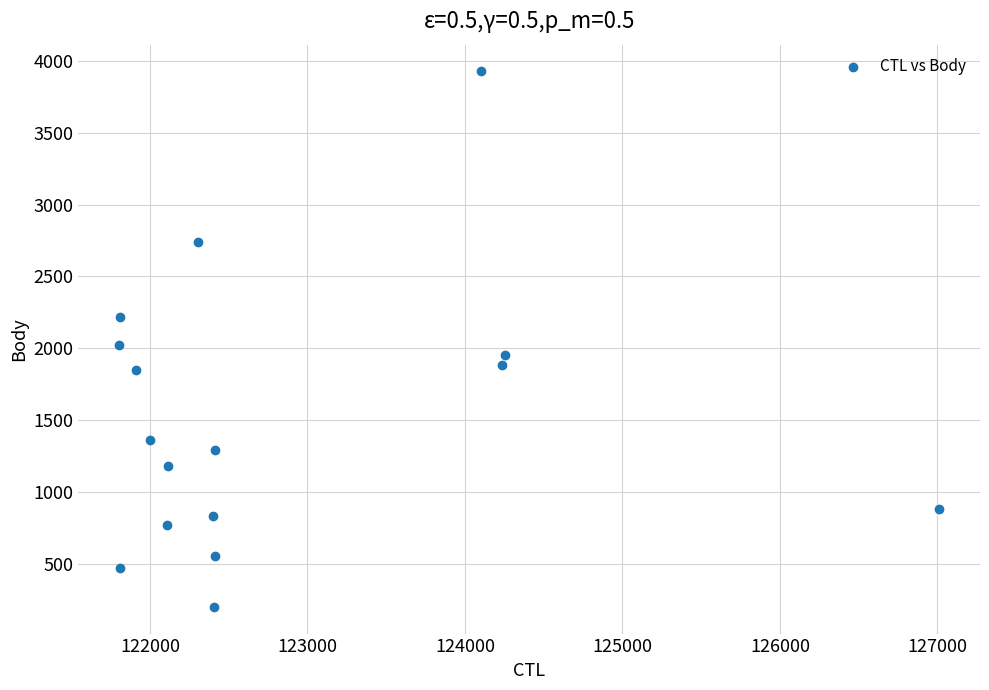

What is the range of X values (max minus min)?

5204